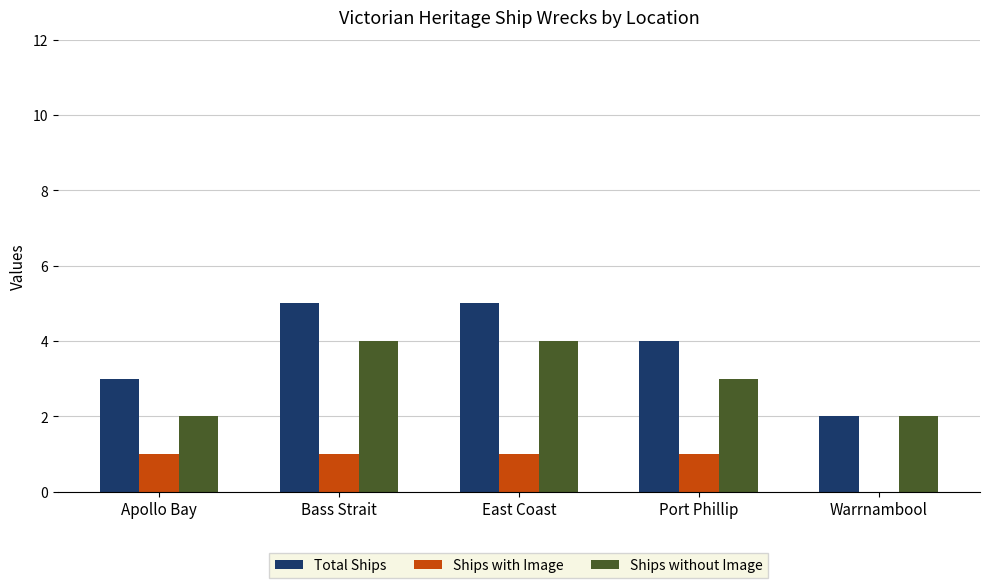

What is the sum of all Ships without Image values?

15